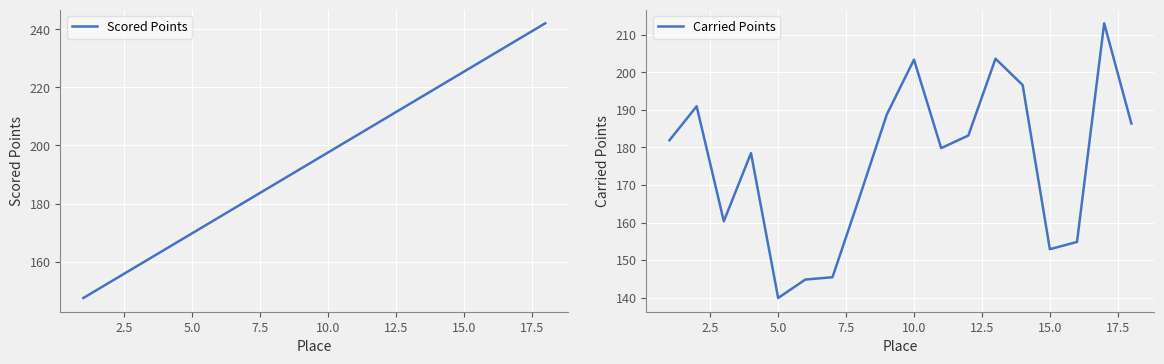

True or false: Scored Points has a value of 263.0 at 5.0.

False